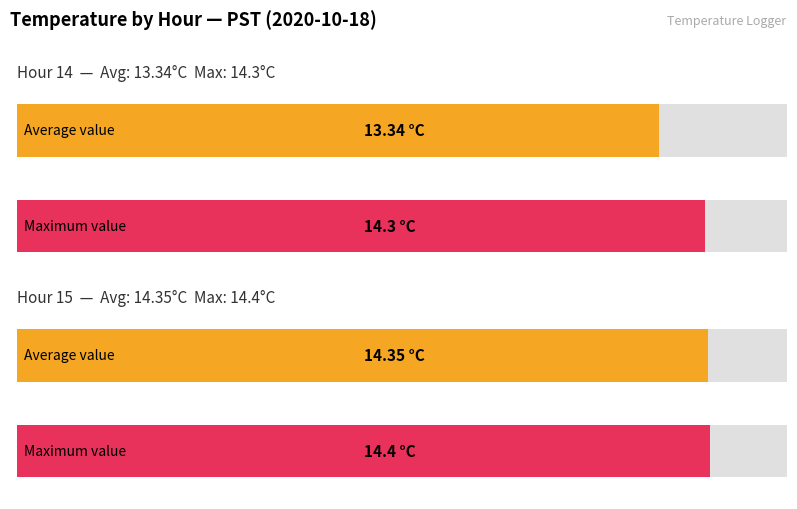

Where is Average nearest to the value 13?

Hour 14